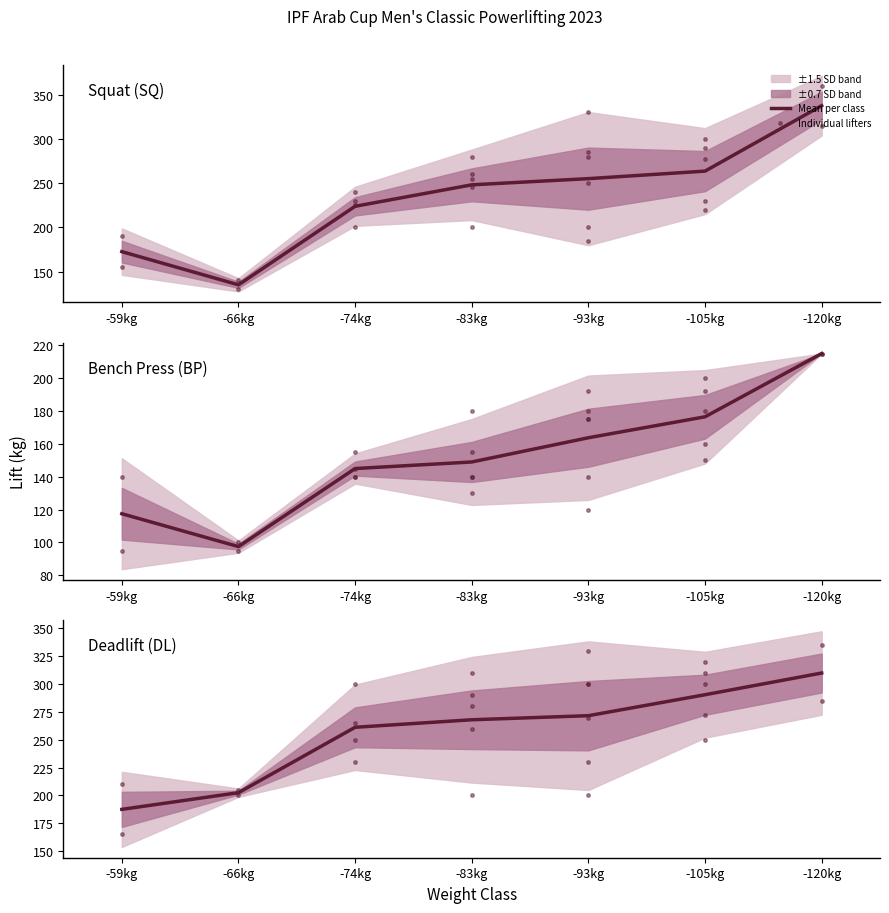

Reading left to right, transcribe all the data shown in this chart.

SQ: 190.0	155.0	140.0	130.0	240.0	230.0	225.0	200.0	280.0	255.0	260.0	245.0	200.0	330.0	285.0	280.0	250.0	200.0	185.0	300.0	290.0	277.5	220.0	230.0	360.0	315.0
BP: 140.0	95.0	95.0	100.0	140.0	155.0	145.0	140.0	180.0	155.0	140.0	140.0	130.0	175.0	192.5	175.0	180.0	140.0	120.0	200.0	180.0	192.5	160.0	150.0	215.0	215.0
DL: 210.0	165.0	205.0	200.0	300.0	265.0	230.0	250.0	290.0	310.0	280.0	260.0	200.0	330.0	300.0	300.0	270.0	230.0	200.0	320.0	300.0	272.5	310.0	250.0	335.0	285.0